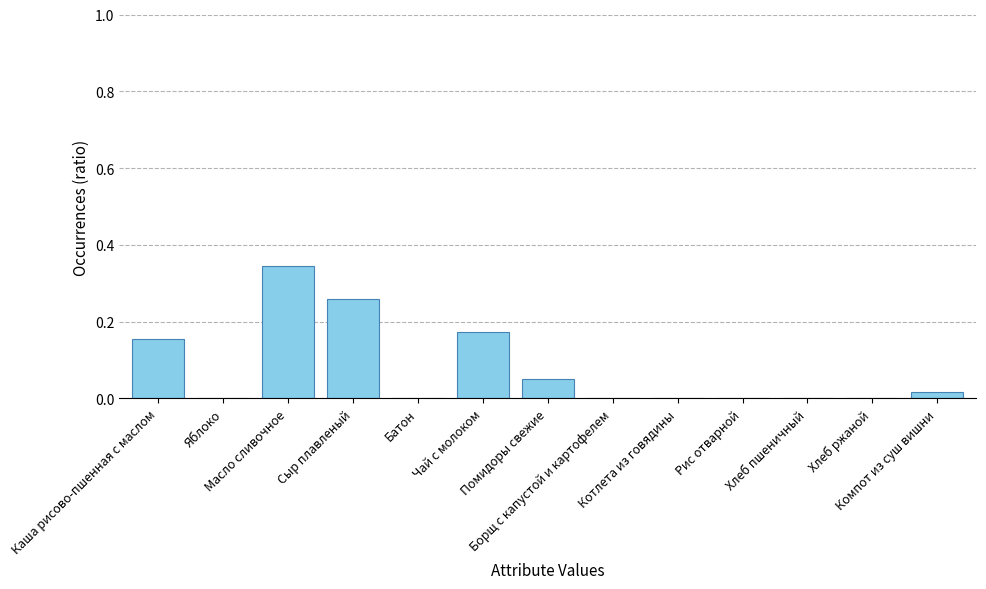

What is the average value?

0.1